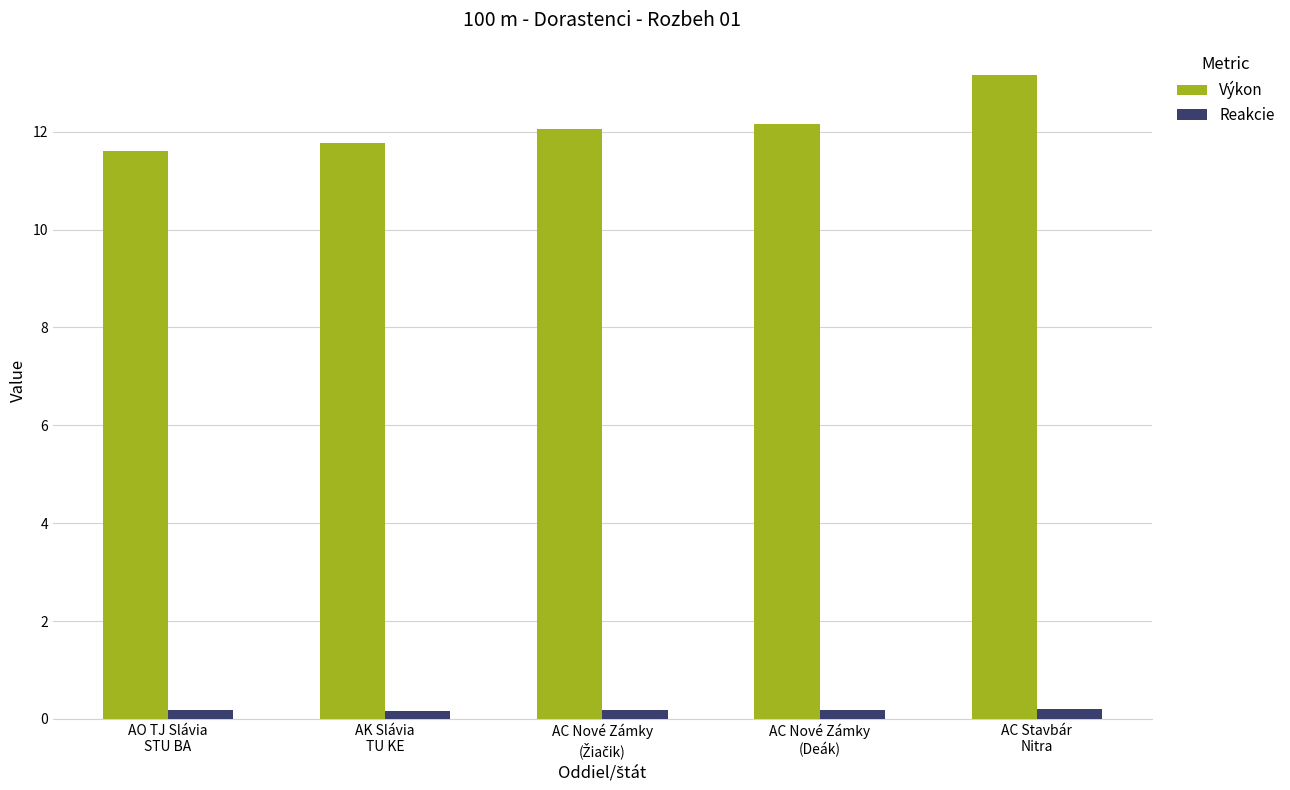

Rank the series by their maximum value, from lowest to highest.

Reakcie, Výkon